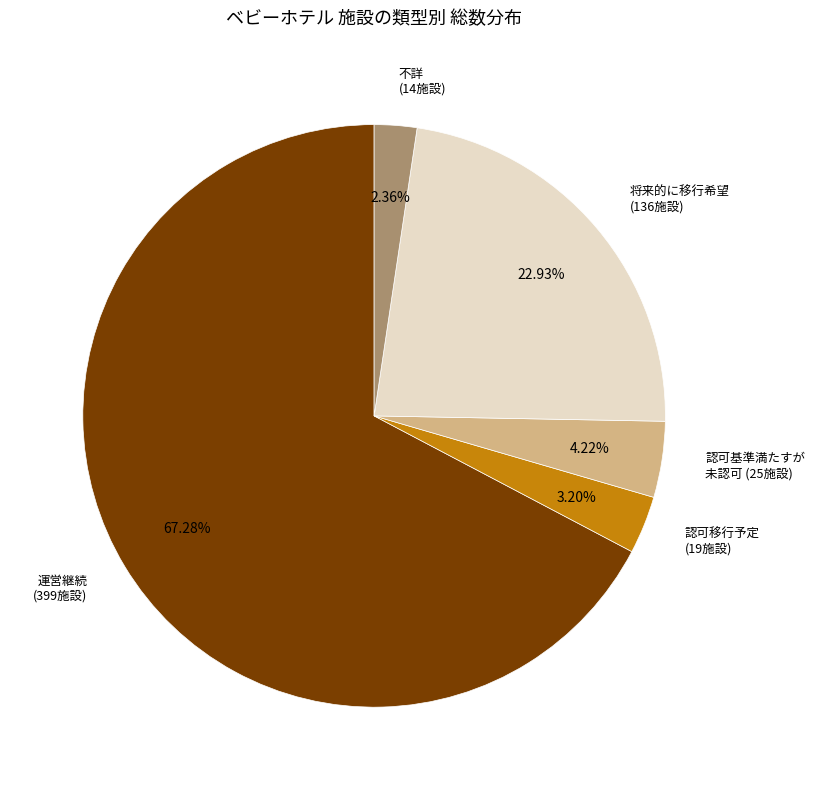

Which category has the biggest portion of the pie?

運営継続 (399施設)